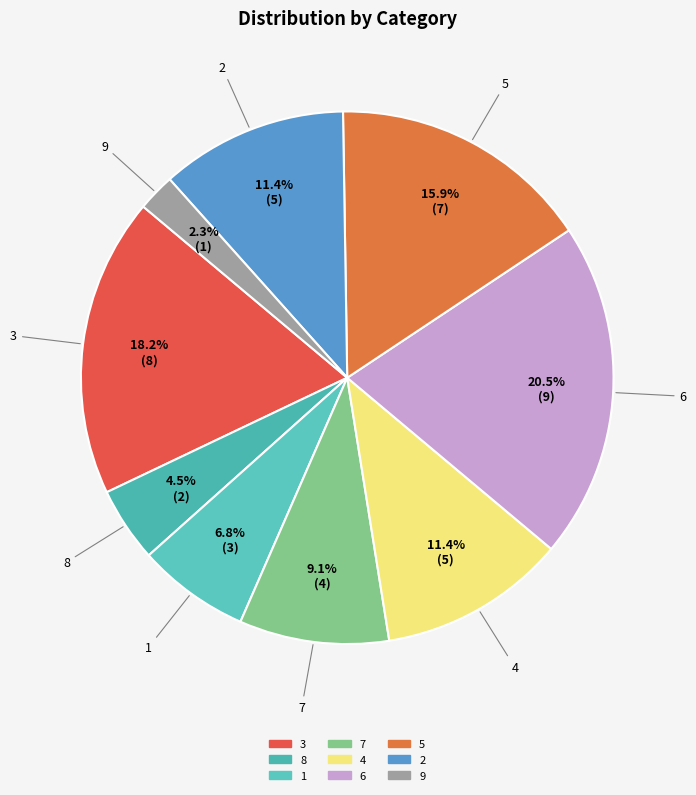

Which has a higher value, 6 or 5?

6